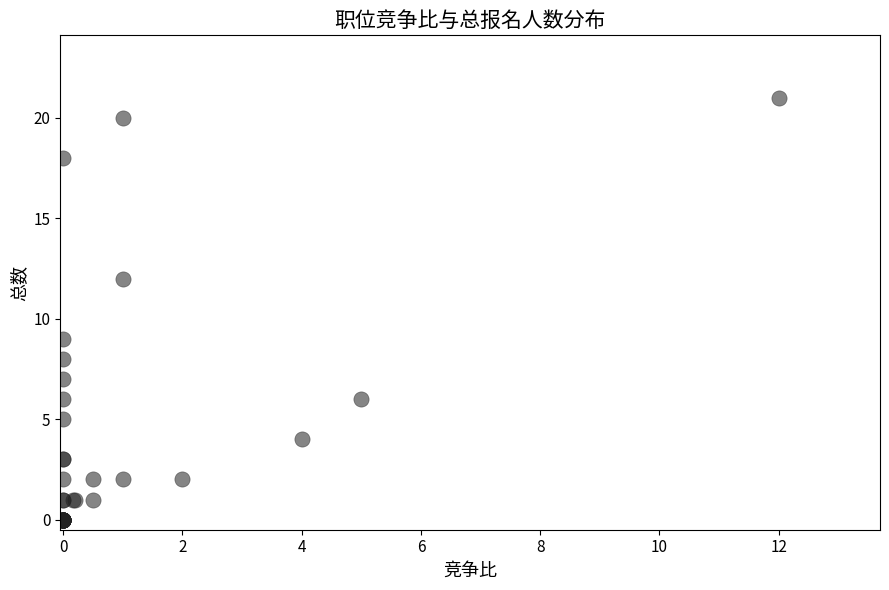

What Y value in the scatter plot is closest to 10?

9